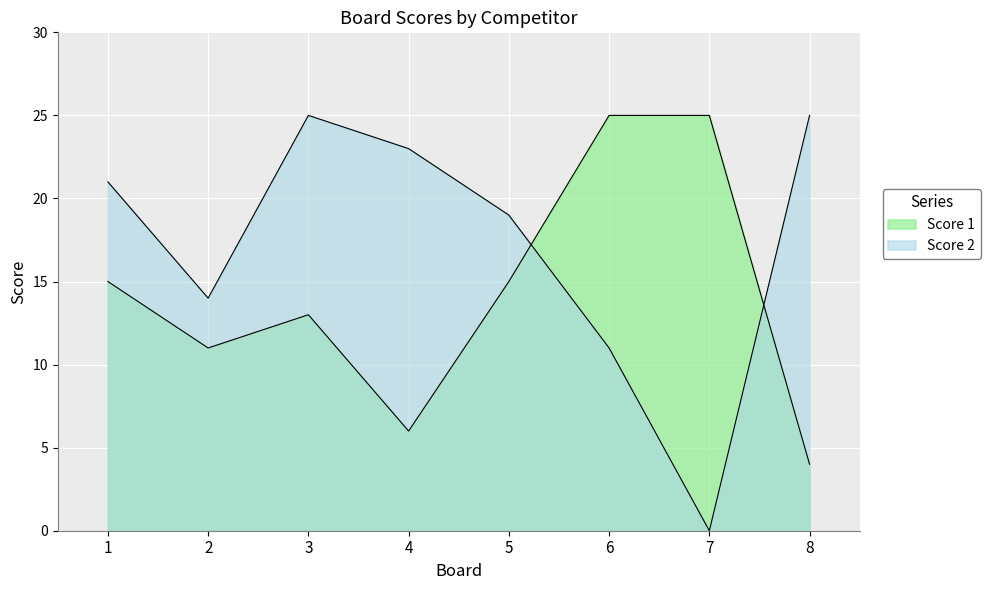

How many lines are shown in the chart?

2